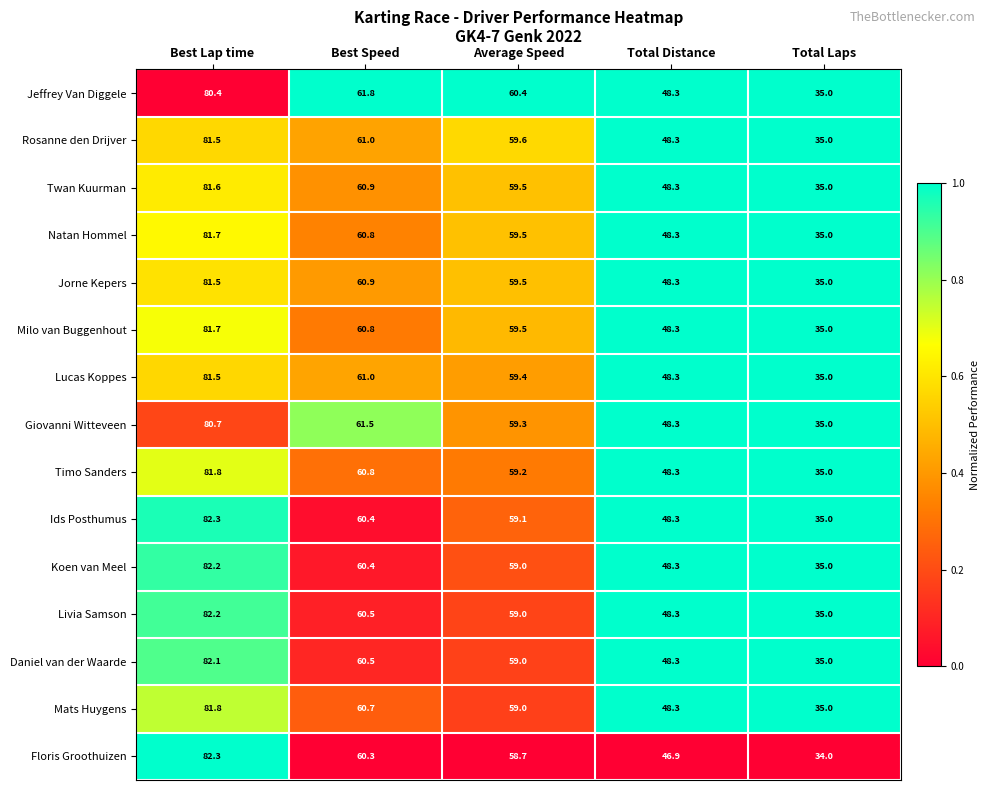

What is the average value of the Lucas Koppes series?

57.0